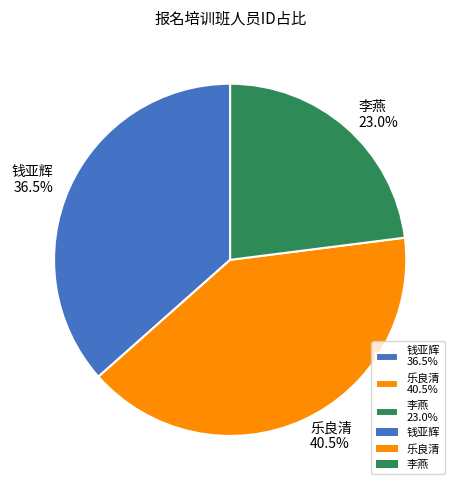

Which category has the biggest portion of the pie?

乐良清